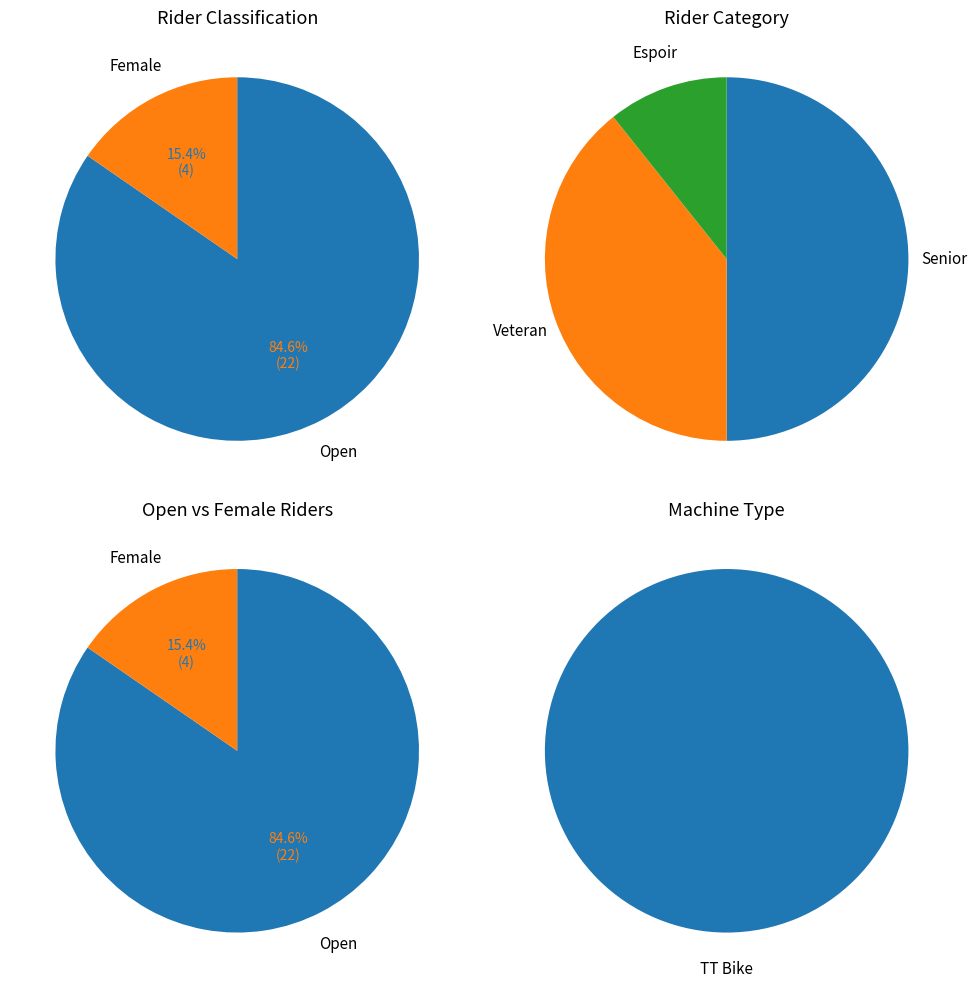

Count the number of slices in the pie.

3